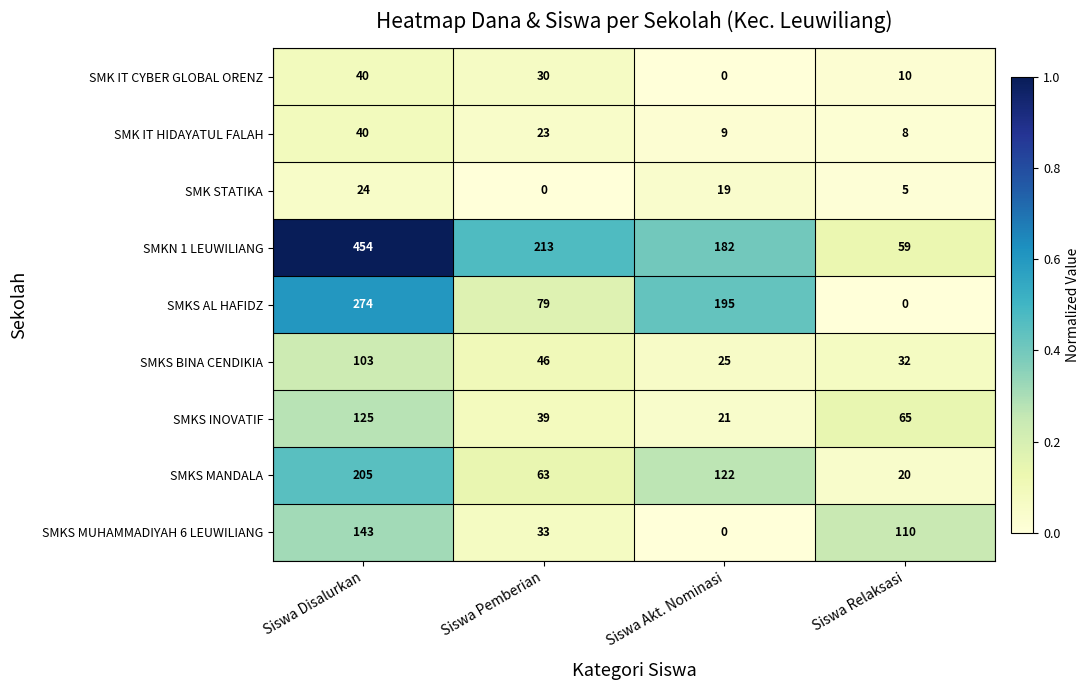

At which category does the chart reach its peak across all series?

Siswa Disalurkan